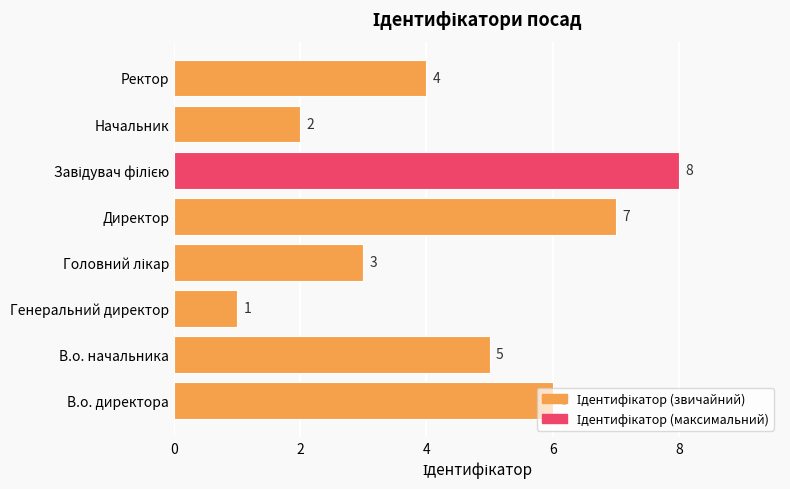

How many values are below 5?

4